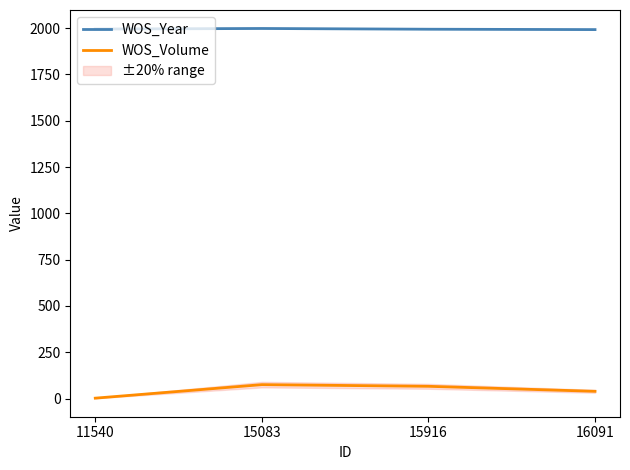

What is the difference between the second highest and second lowest values in the WOS_Volume series?

27